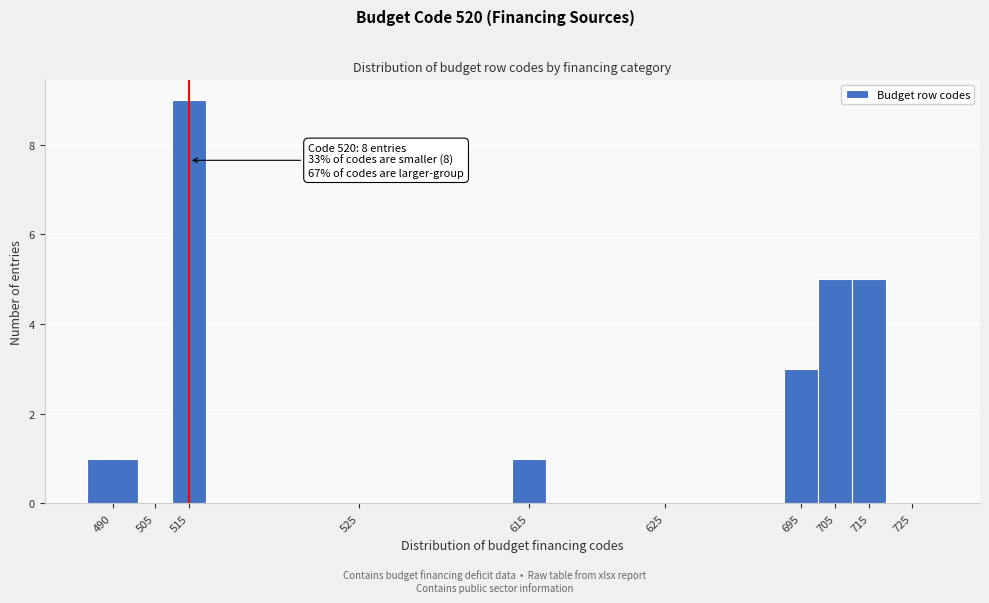

Reading left to right, extract all data points from this chart.

490=1	505=0	515=9	525=0	615=1	625=0	695=3	705=5	715=5	725=0